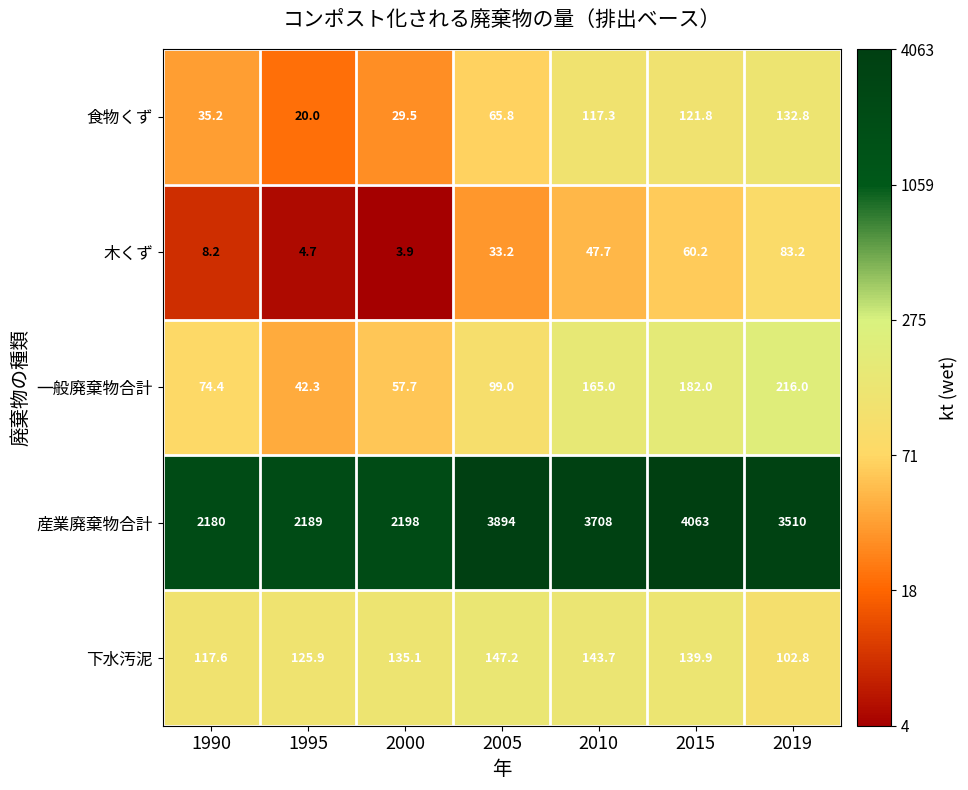

What is the difference between the second highest and minimum values in the 木くず series?

56.3